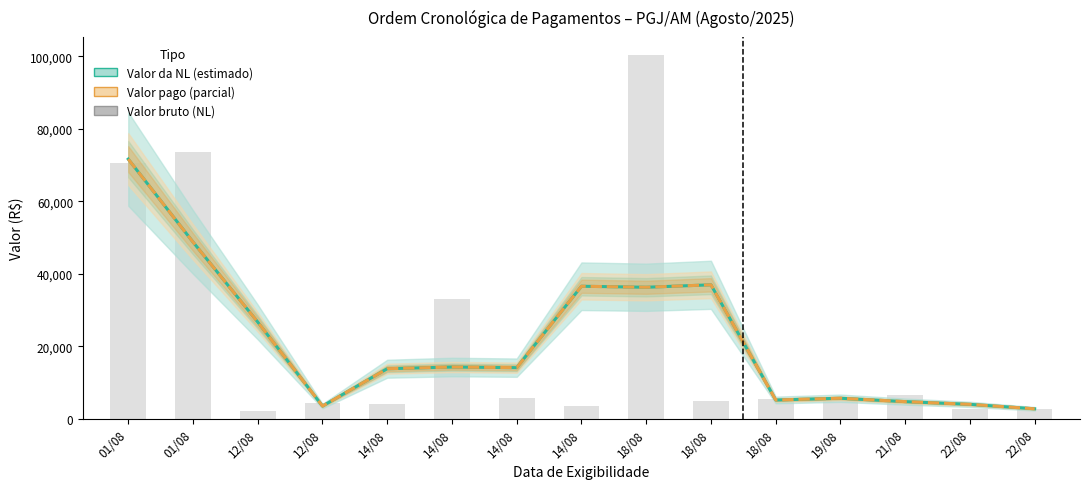

What is the label of the 10th bar from the right?

14/08